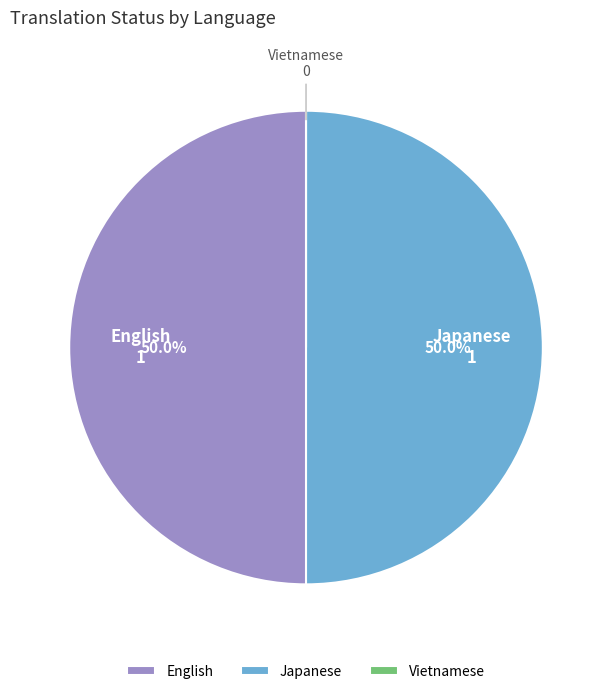

What is the ratio of the value at Japanese to the value at English?

1.0